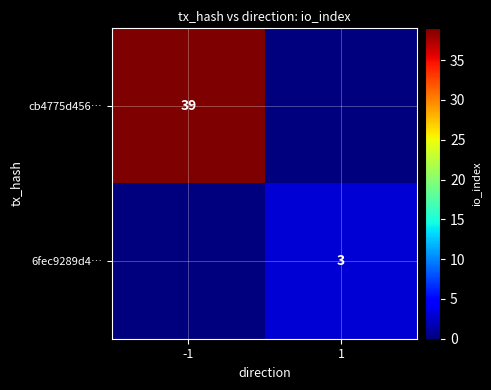

True or false: 6fec9289d4… has a value of 4 at 1.

False